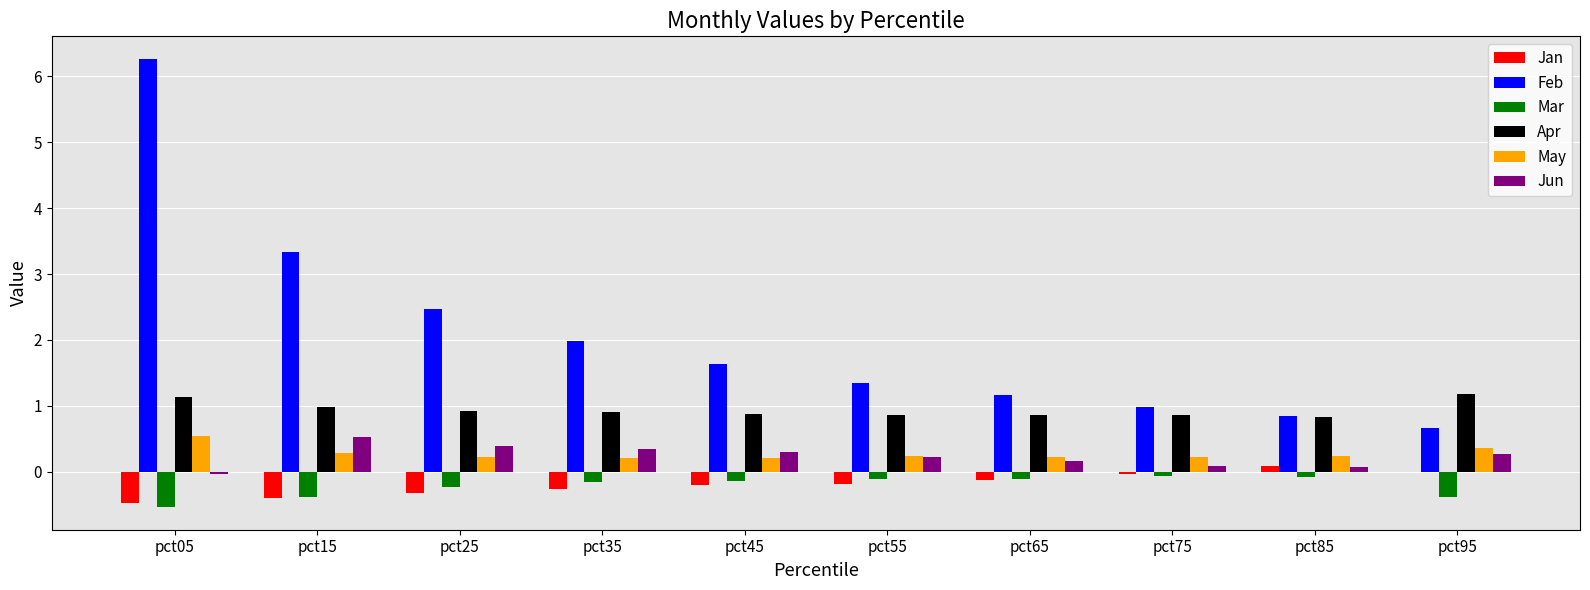

What is the greatest value displayed?

6.3